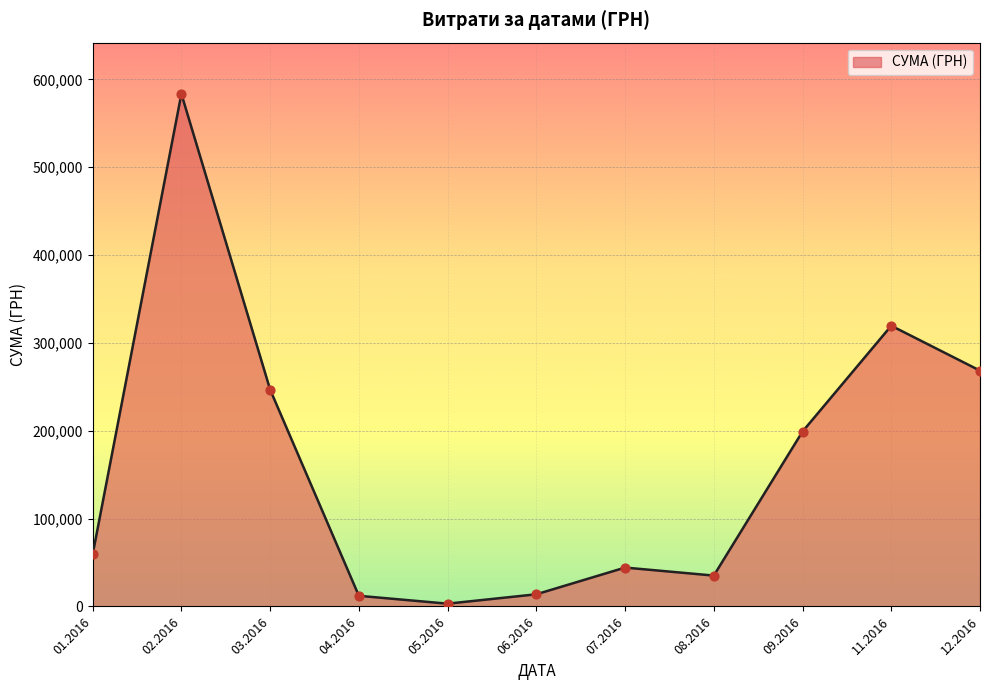

What is the change in value from 06.2016 to 12.2016?

+254627.2